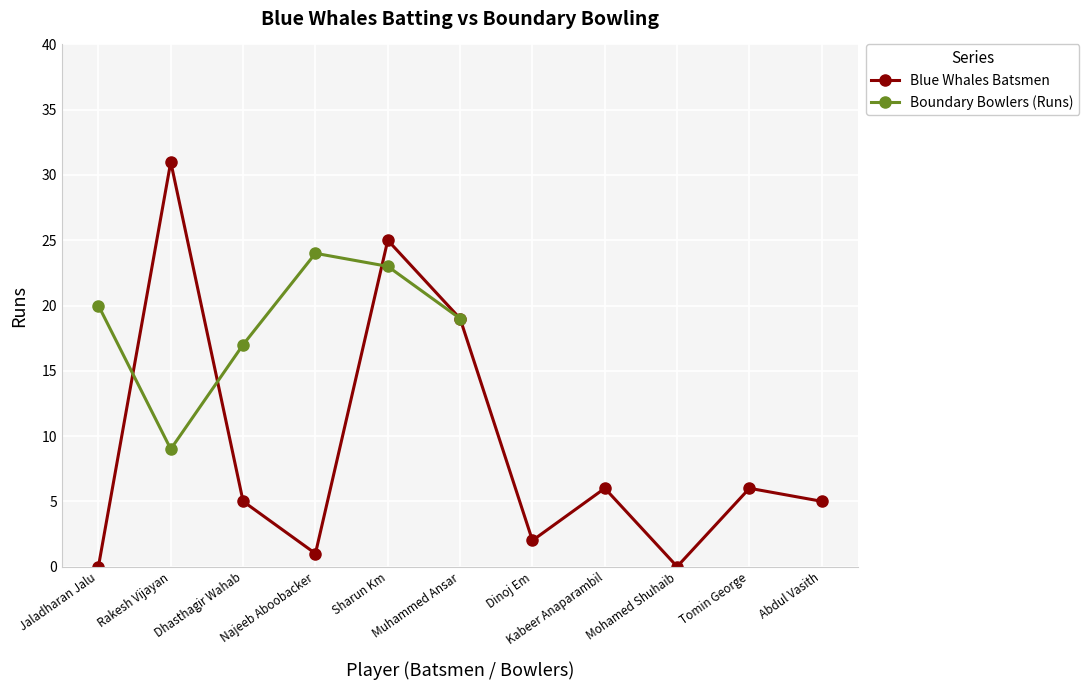

Where does the data first go above 5?

Rakesh Vijayan